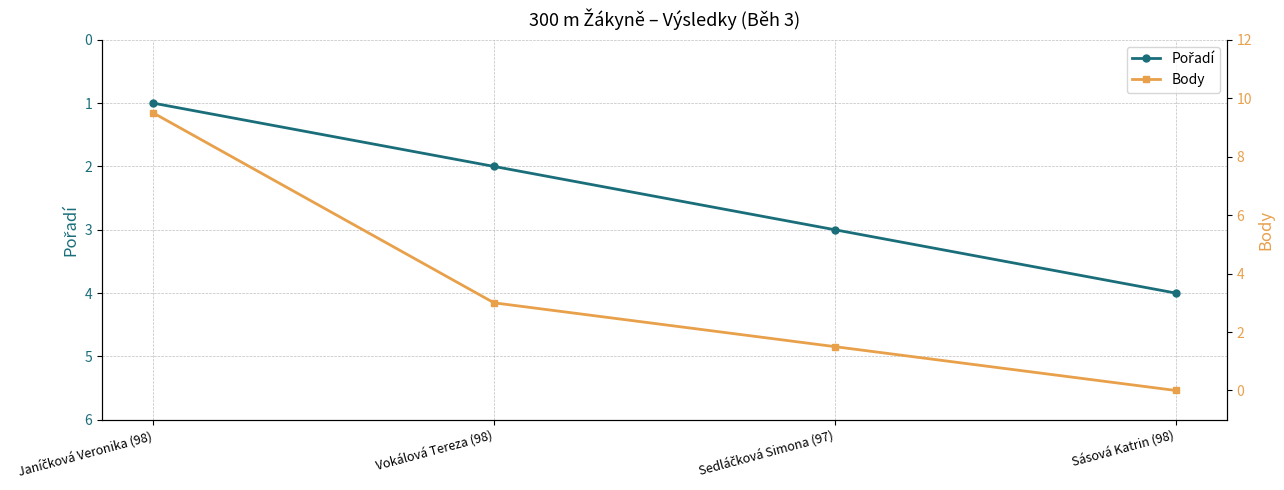

What is the sum of the Body values at Sásová Katrin (98) and Sedláčková Simona (97)?

1.5